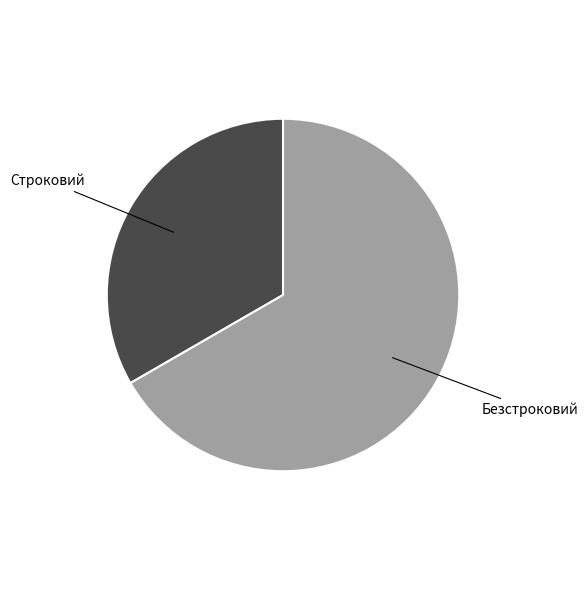

Does any single category account for the majority?

Yes